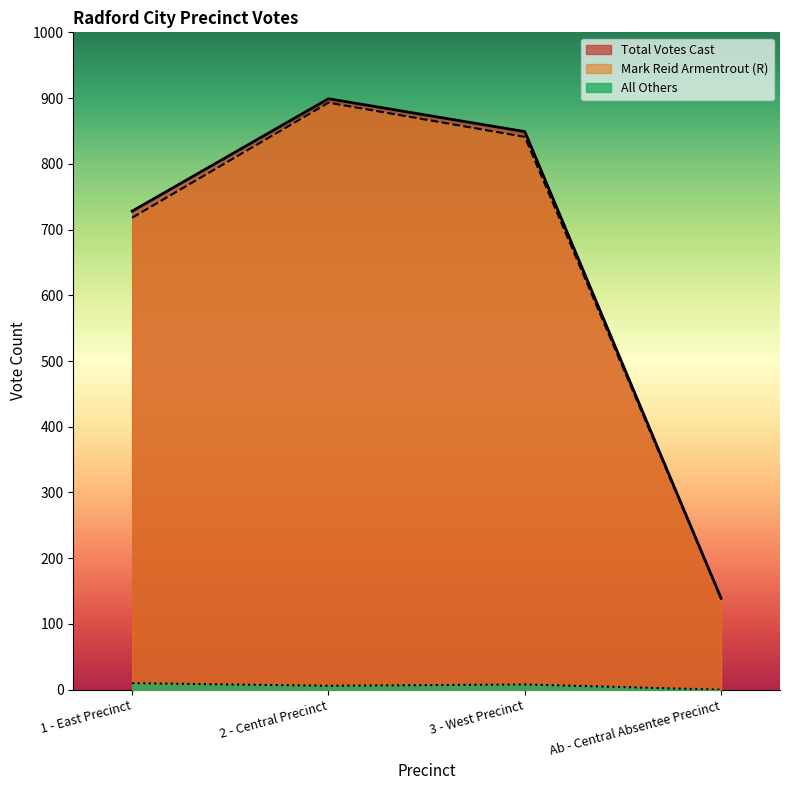

True or false: Total Votes Cast and All Others cross at least once.

False